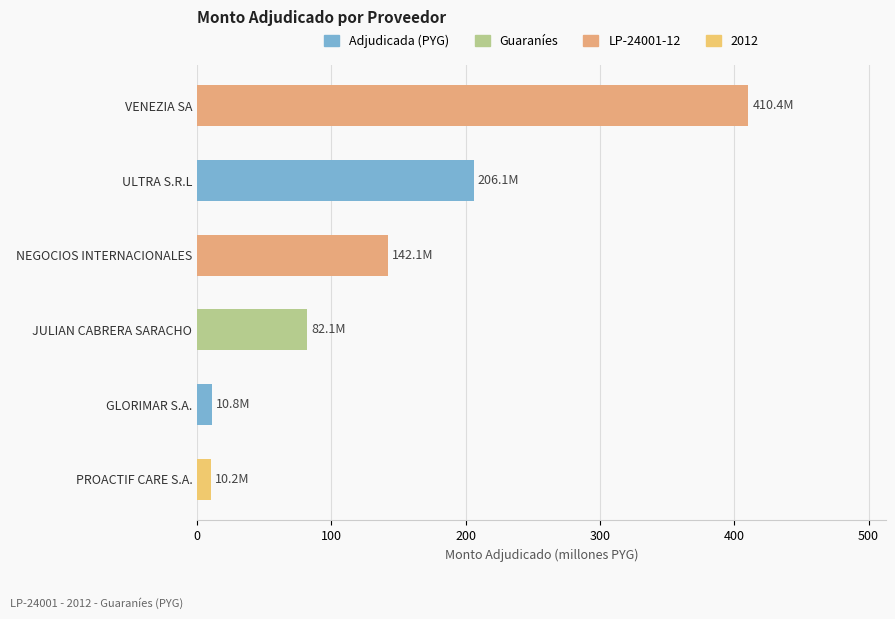

The value at NEGOCIOS INTERNACIONALES is 142.1. True or false?

True